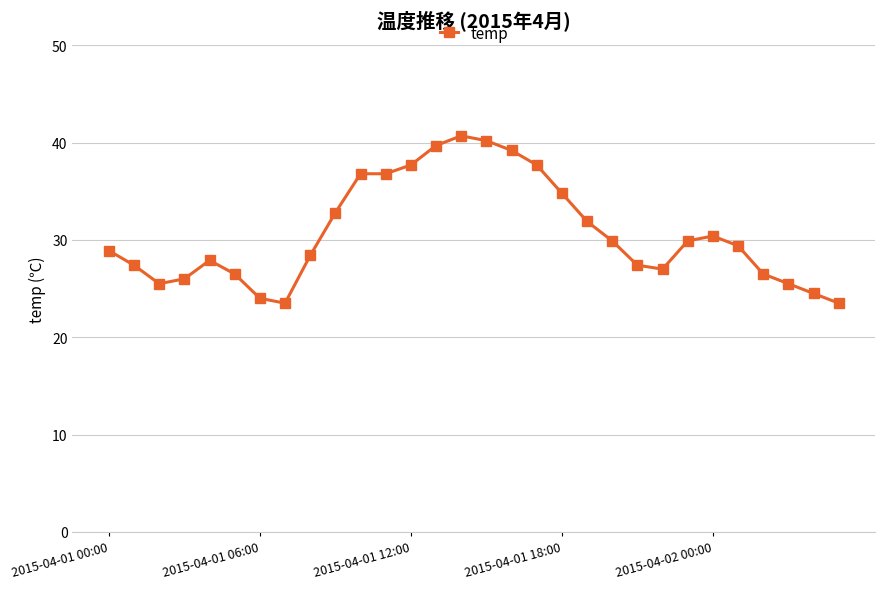

True or false: the data has more than 1 interior local peaks.

True